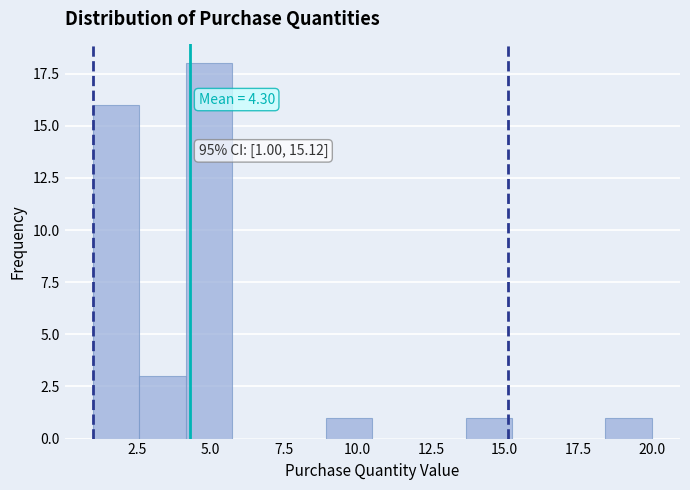

Around what value on the x-axis is the tallest bar? Give the approximate position of its centre, as read against the axis.

5.0